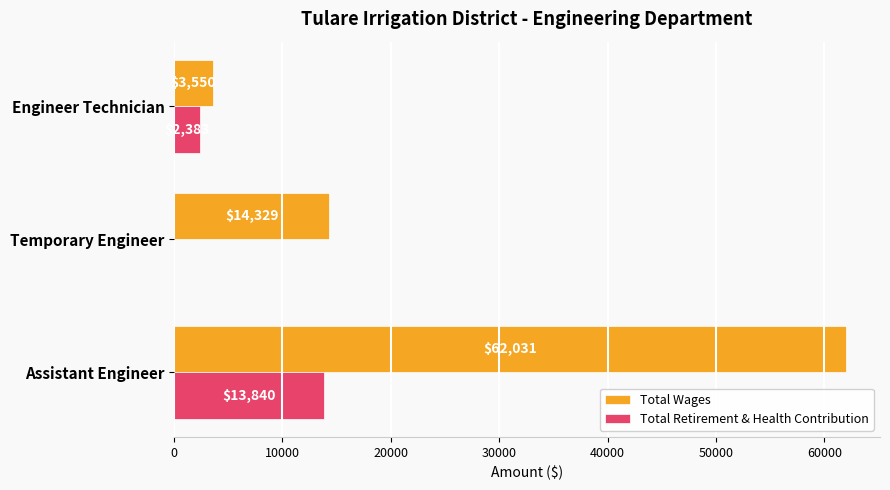

What is the sum of all Total Wages values?

79910